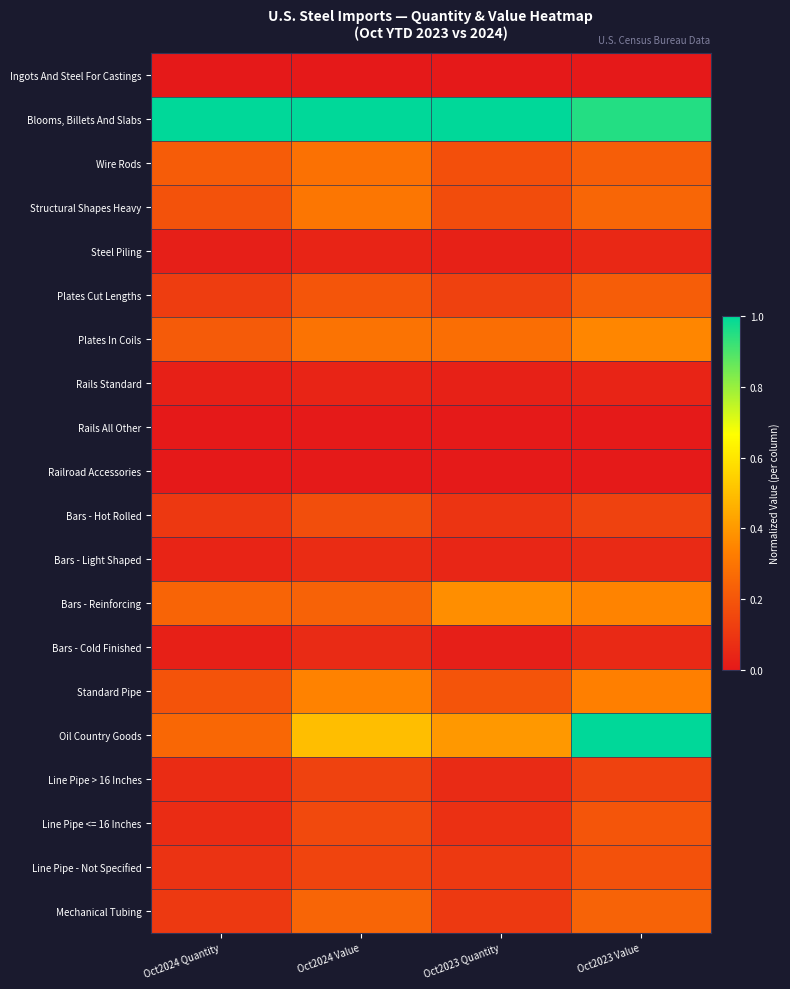

At how many categories does at least one series exceed 0?

4